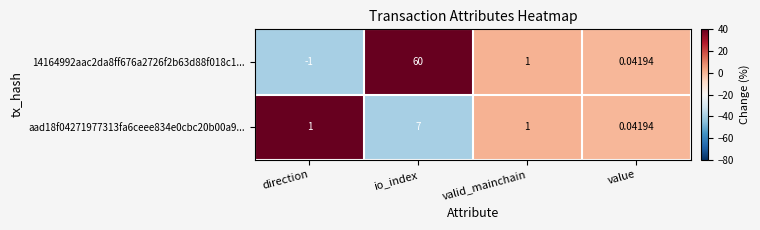

At which category is the sum across all series the highest?

io_index